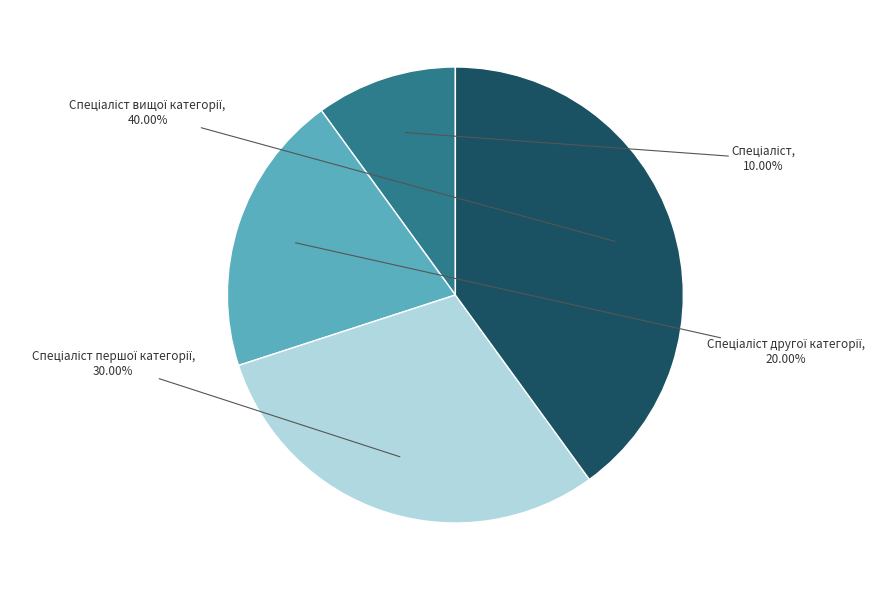

Does any single category account for the majority?

No